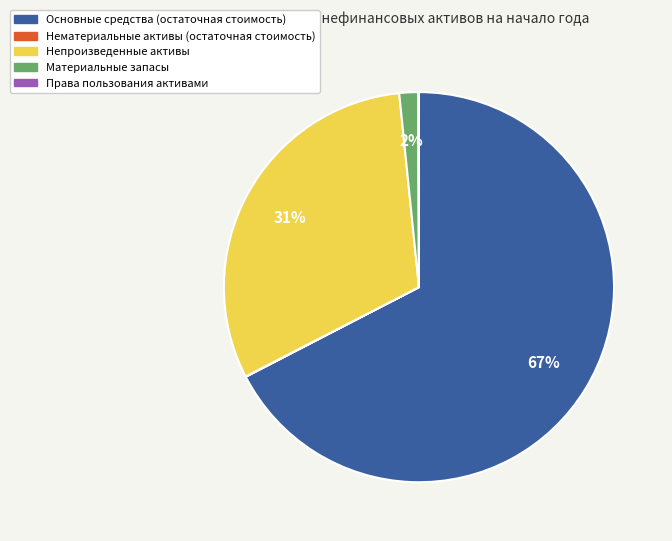

To the nearest percent, what is the average slice percentage?

20%